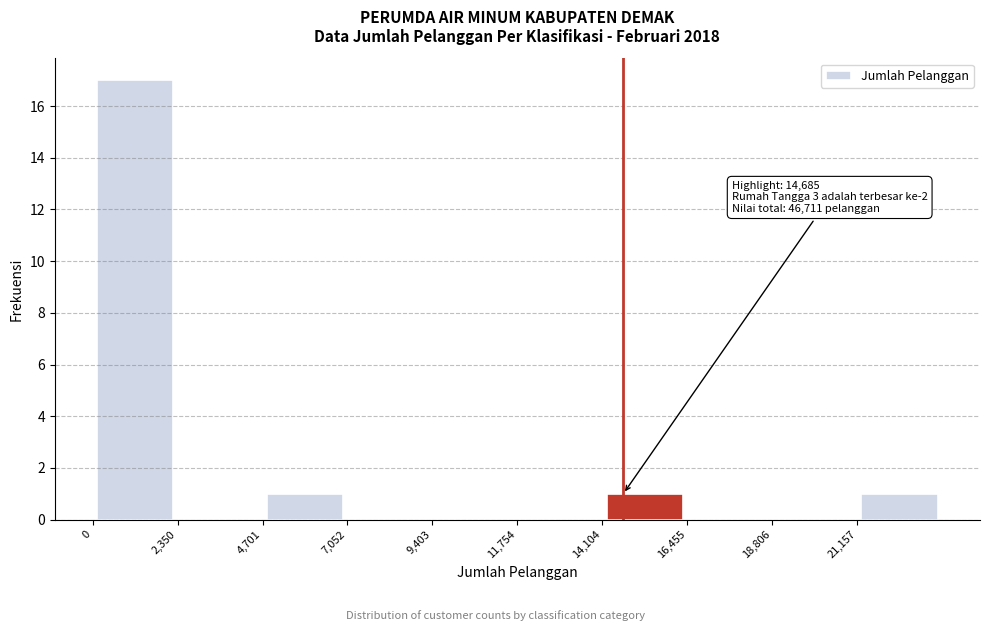

Over which range of the x-axis is the bar tallest?

0 to 2500